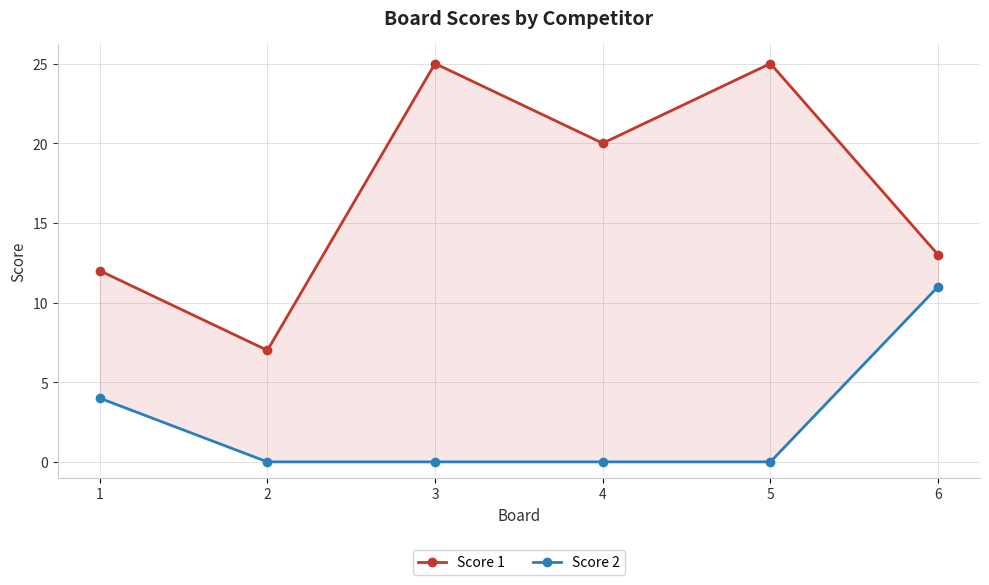

Rank the categories by Score 1 value from lowest to highest.

2, 1, 6, 4, 3, 5